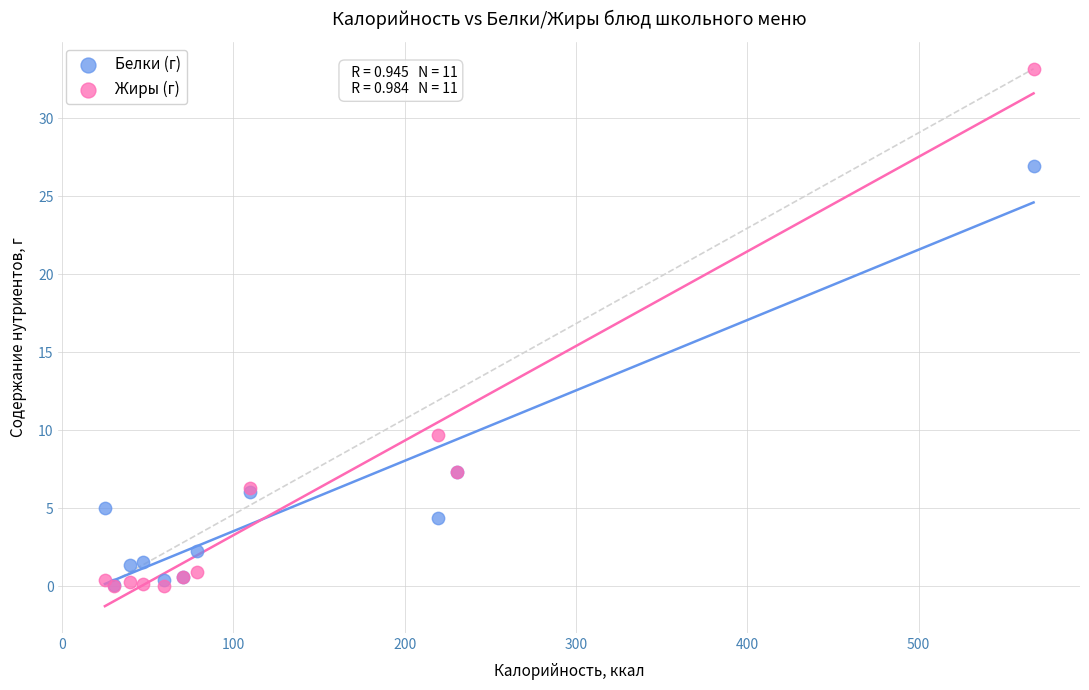

In the Жиры (г) series, what Y value is closest to 16?

9.7